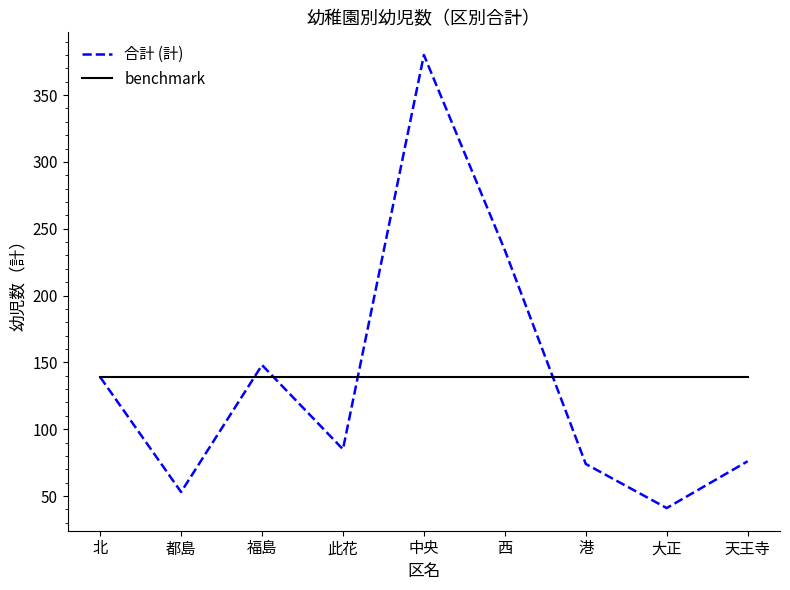

At how many categories does at least one series exceed 46?

9